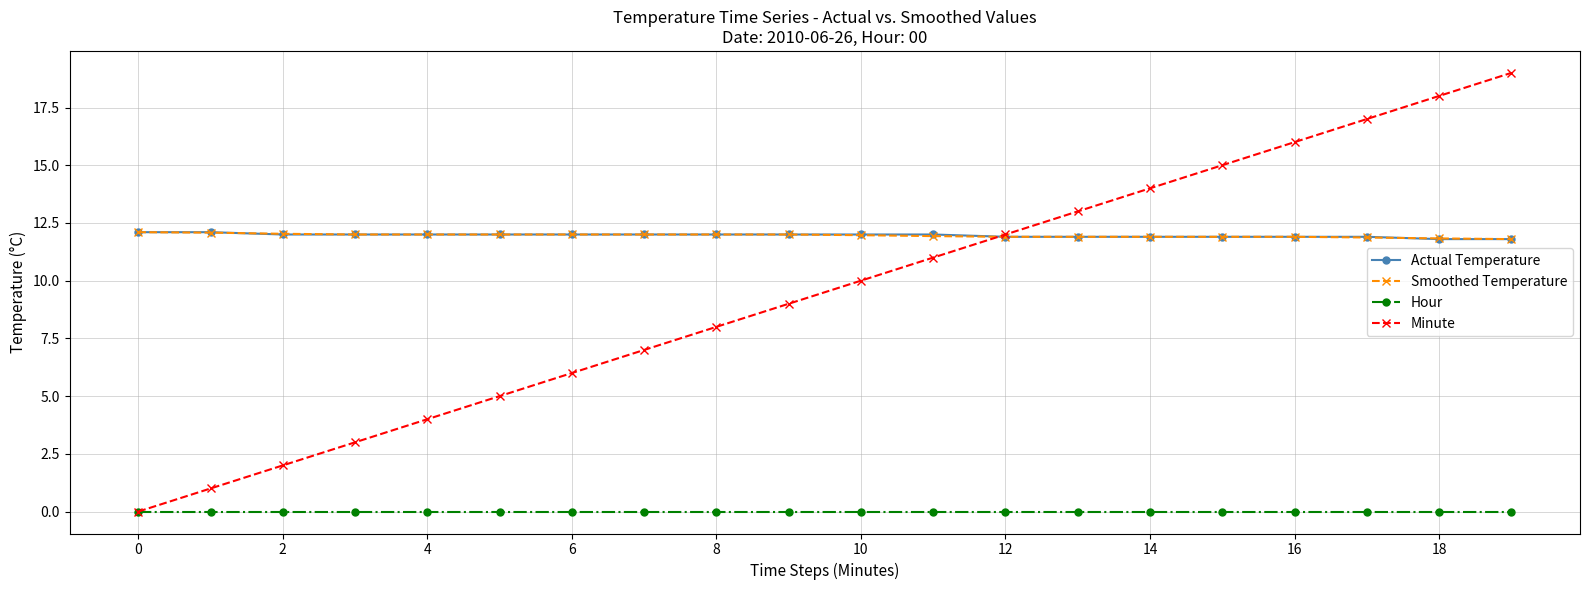

What are all the series names shown in the legend?

Actual Temperature, Smoothed Temperature, Hour, Minute